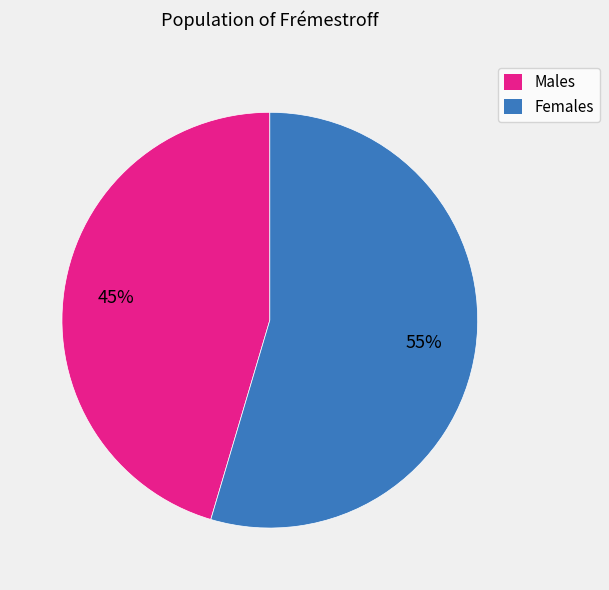

Which category has the smallest portion of the pie?

Males